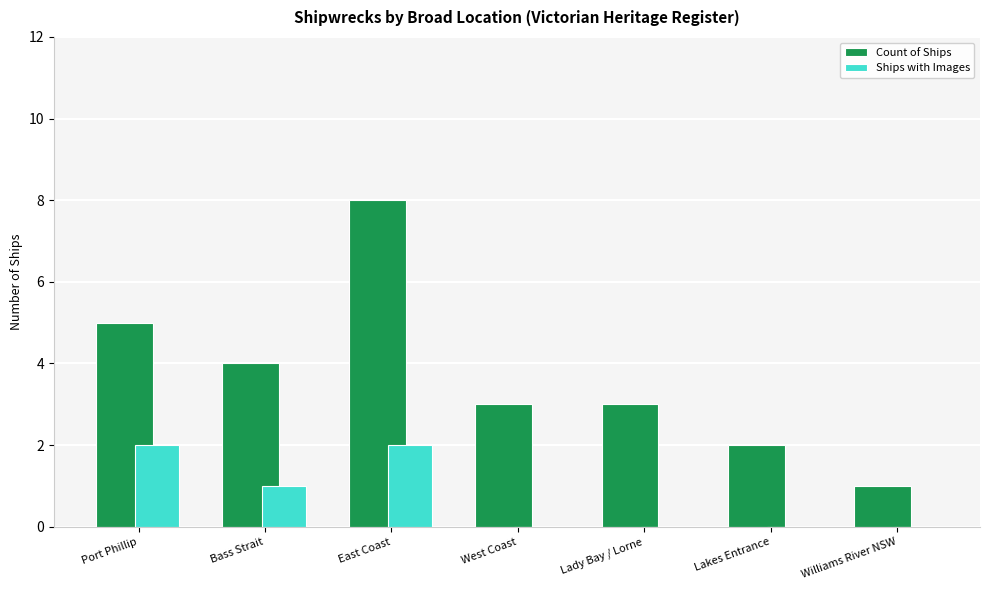

True or false: Ships with Images has a value of 1 at Bass Strait.

True